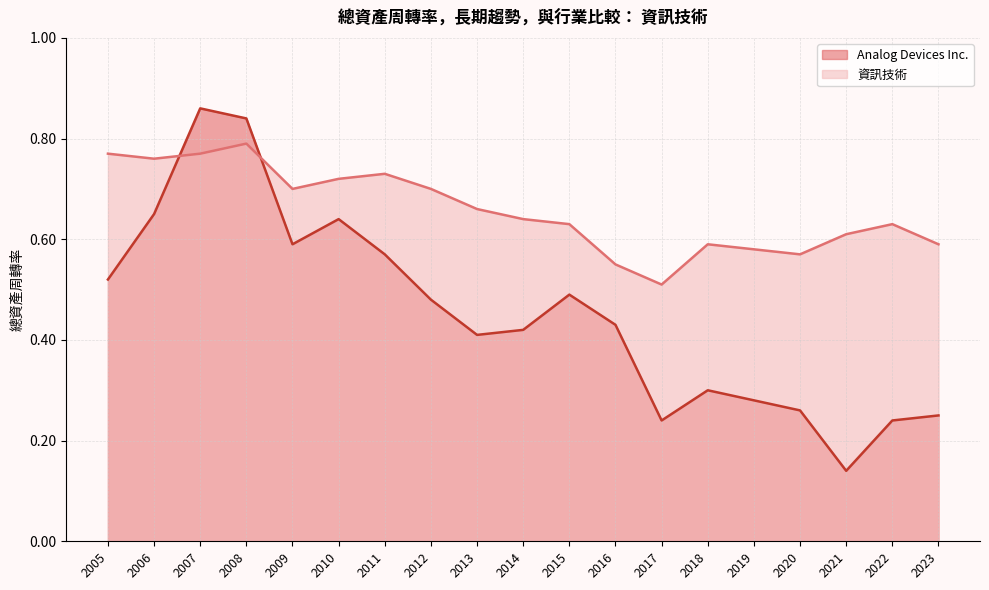

What is the sum of the 資訊技術 values at 2010 and 2014?

1.4